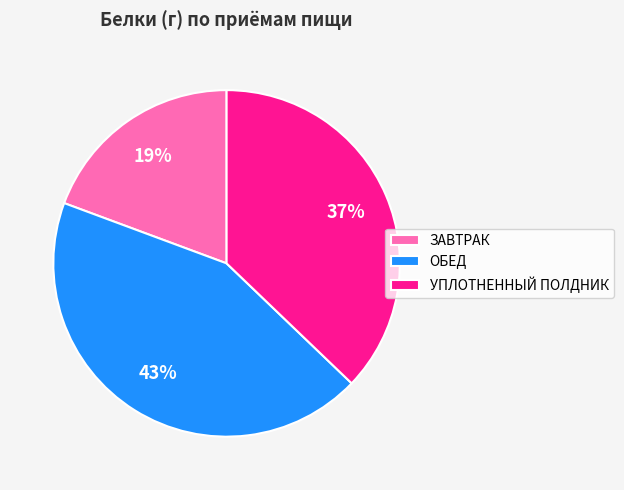

To the nearest percent, what is the difference between the ЗАВТРАК and ОБЕД slice percentages?

24%